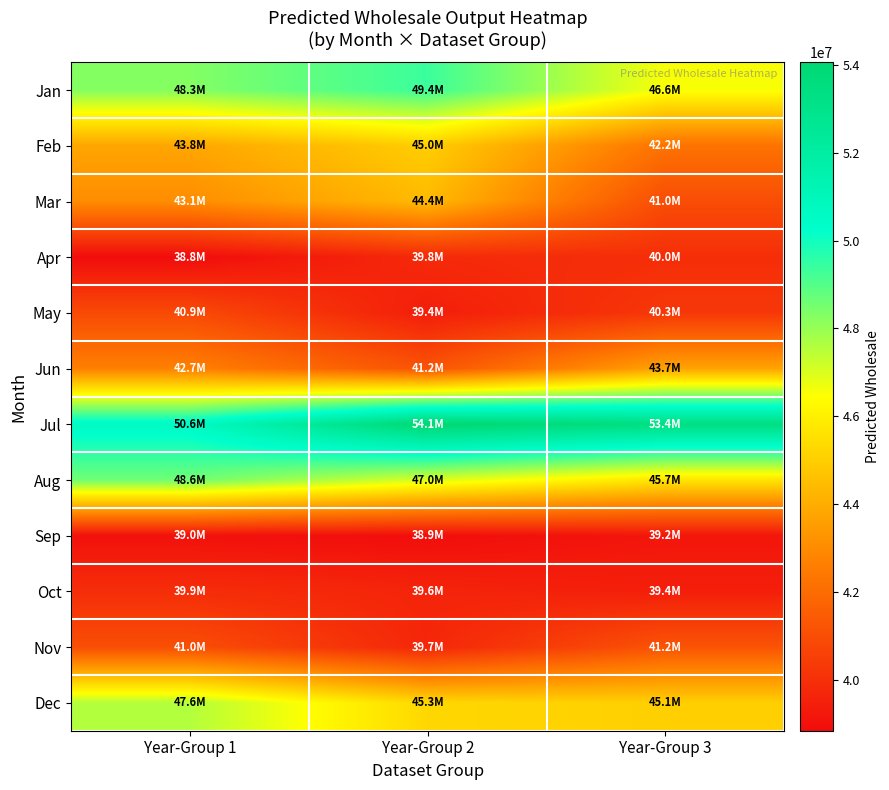

At how many categories does at least one series exceed 53885404?

1